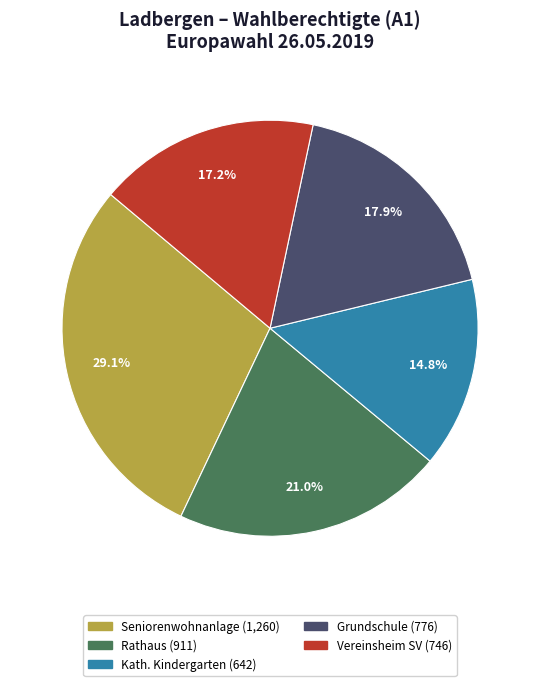

Is there any slice that represents more than half of the pie?

No